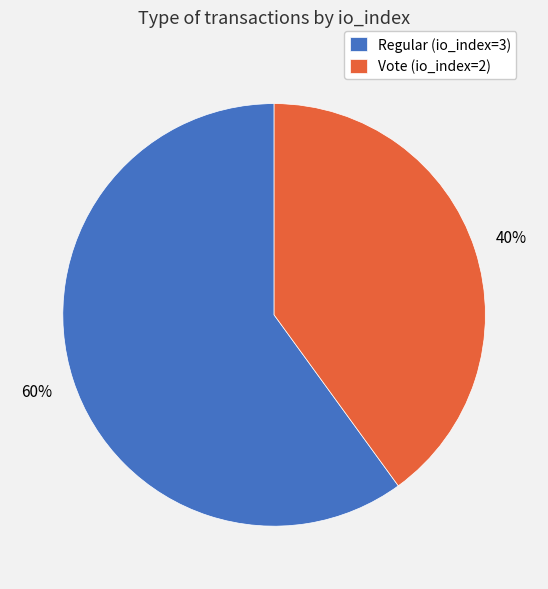

The Vote (io_index=2) slice represents 35% of the pie. True or false?

False